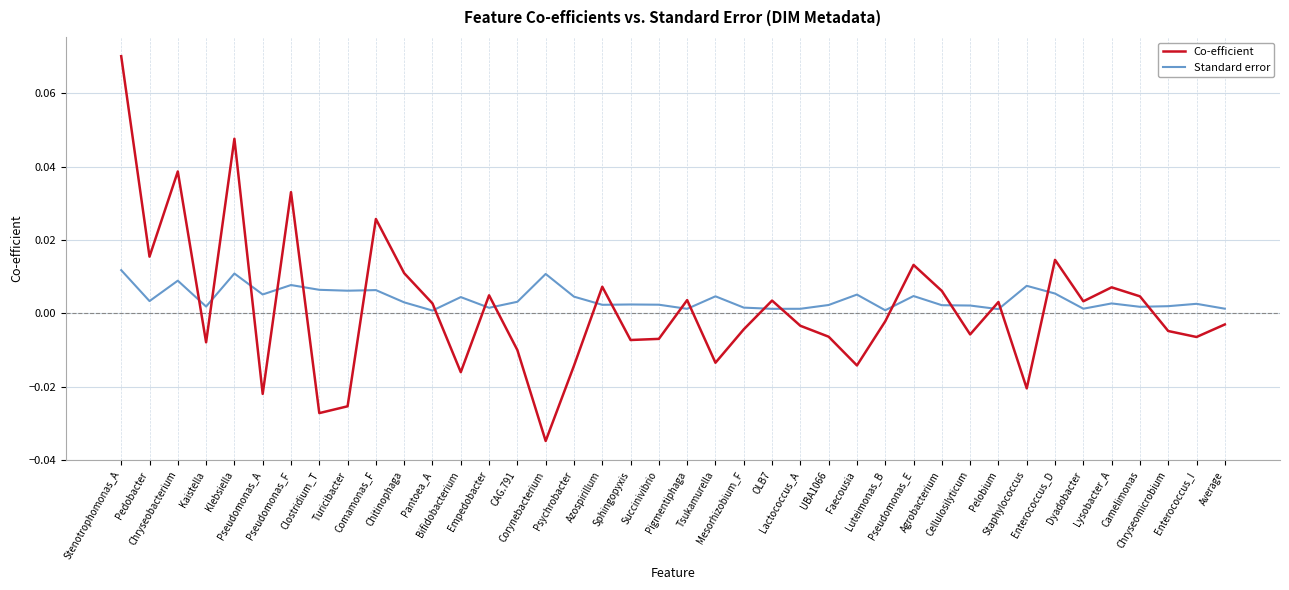

List the series in order of their overall mean, highest first.

Standard error, Co-efficient